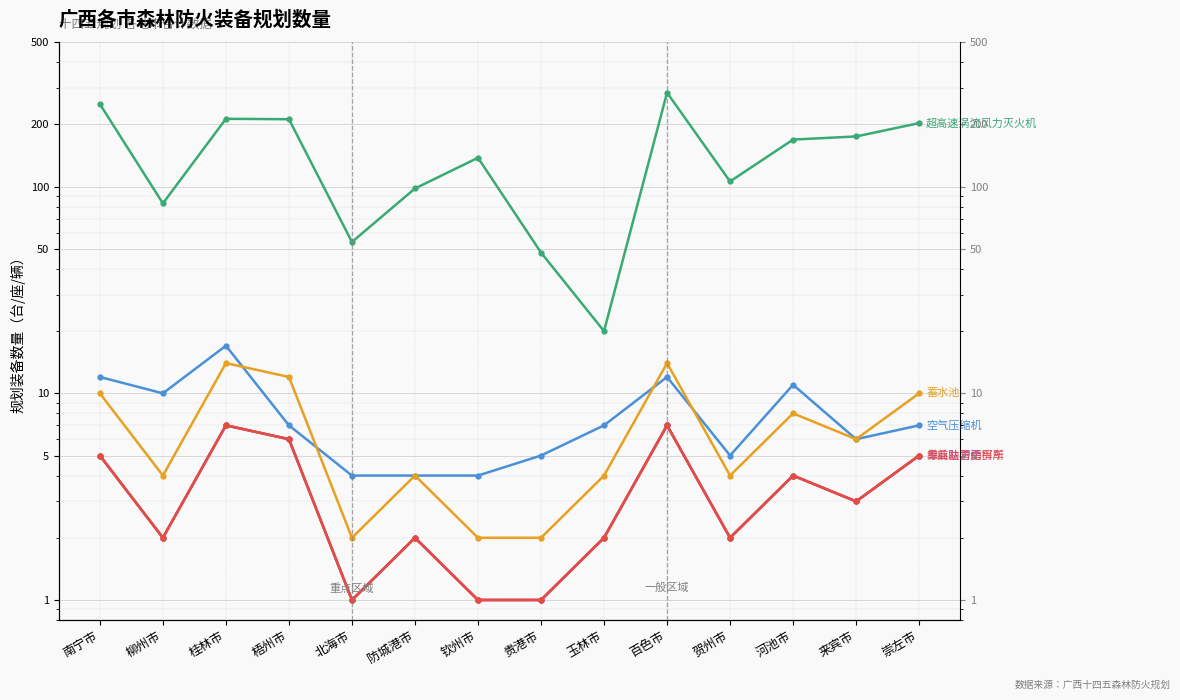

What is the label of the 13th point from the right?

柳州市